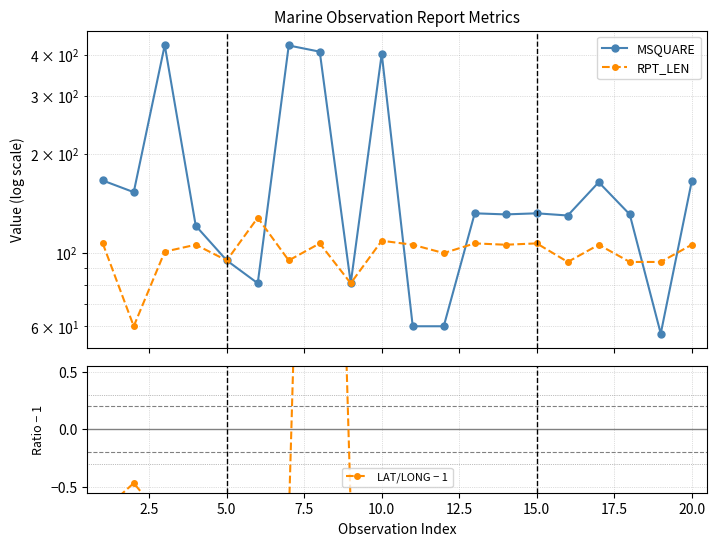

What is the greatest value displayed?

427.0